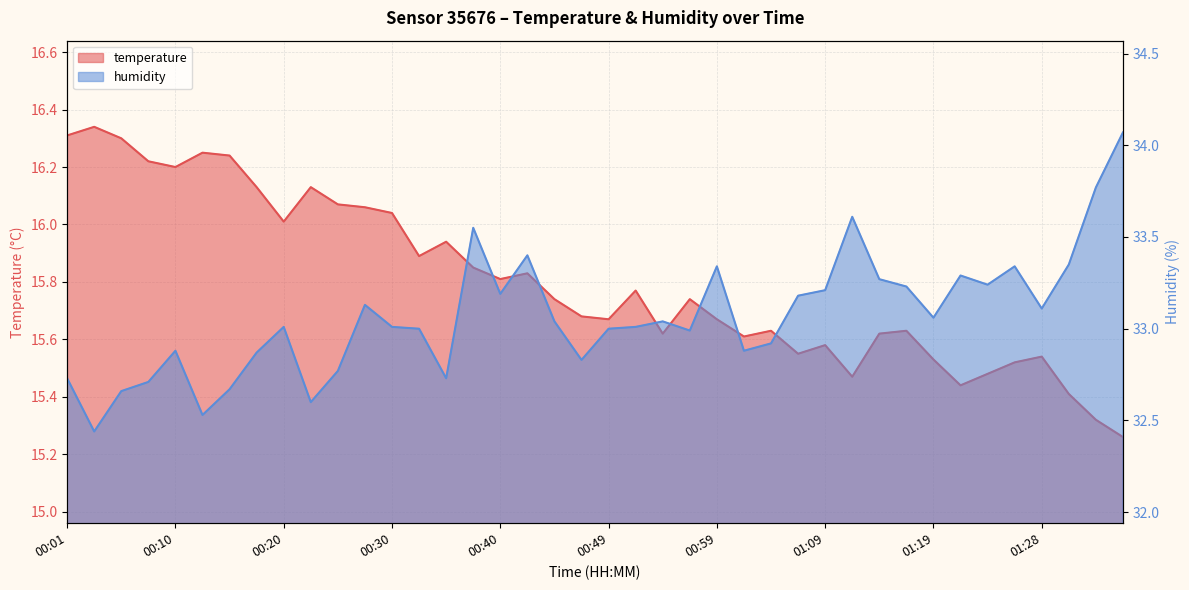

What is the sum of the humidity values at 00:27 and 00:10?

66.0